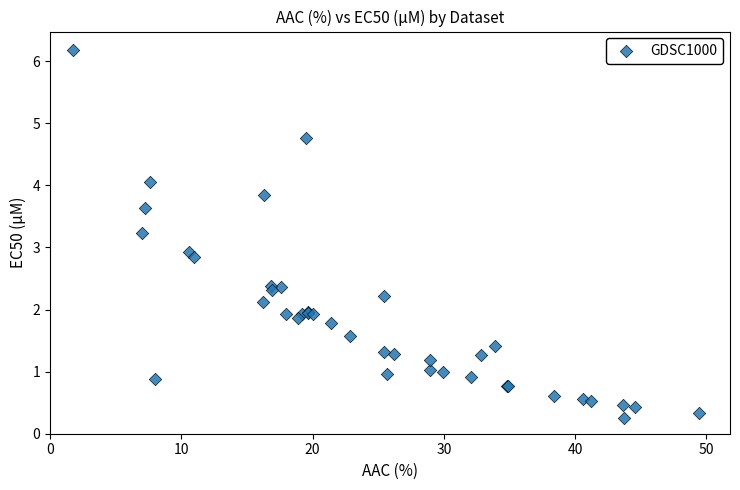

What Y value in the scatter plot is closest to 3?

2.9